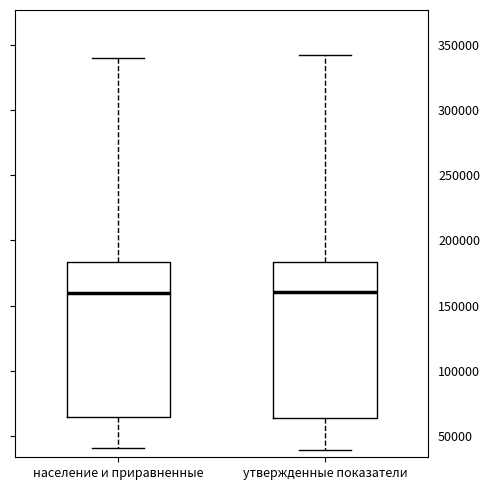

Where is the upper edge of the box for утвержденные показатели on the y-axis? The values are not printed on the chart, so give them approximately, as read against the axis.

185000